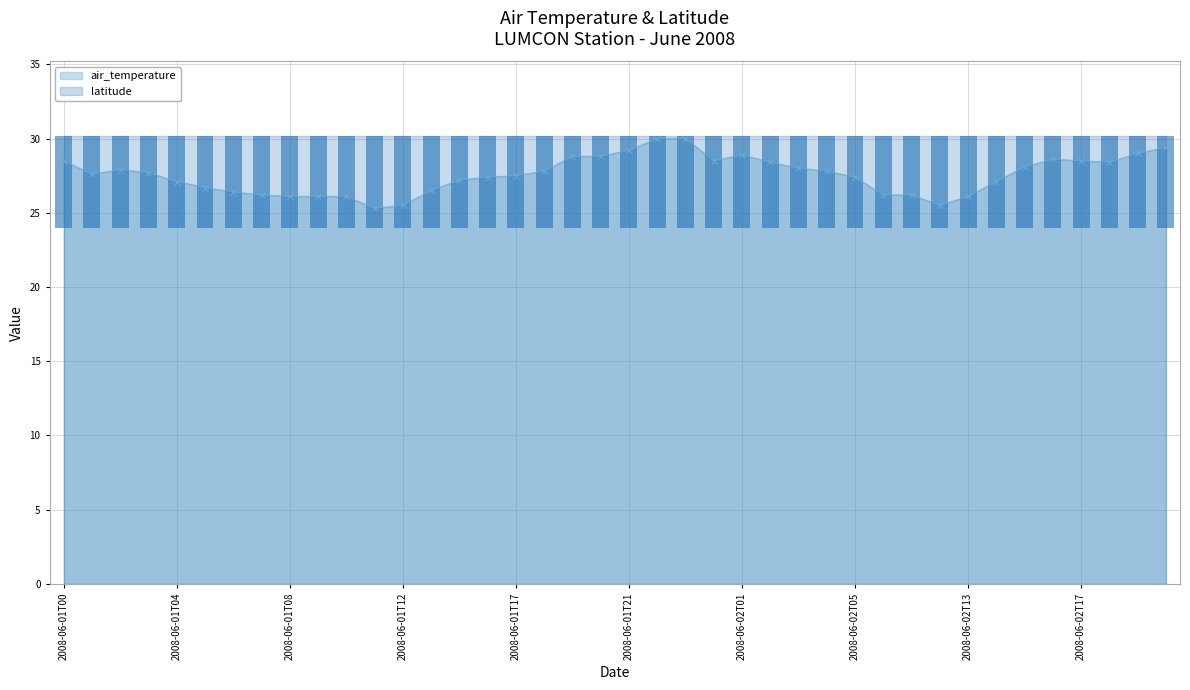

At which label is the value closest to 27?

2008-06-01T04